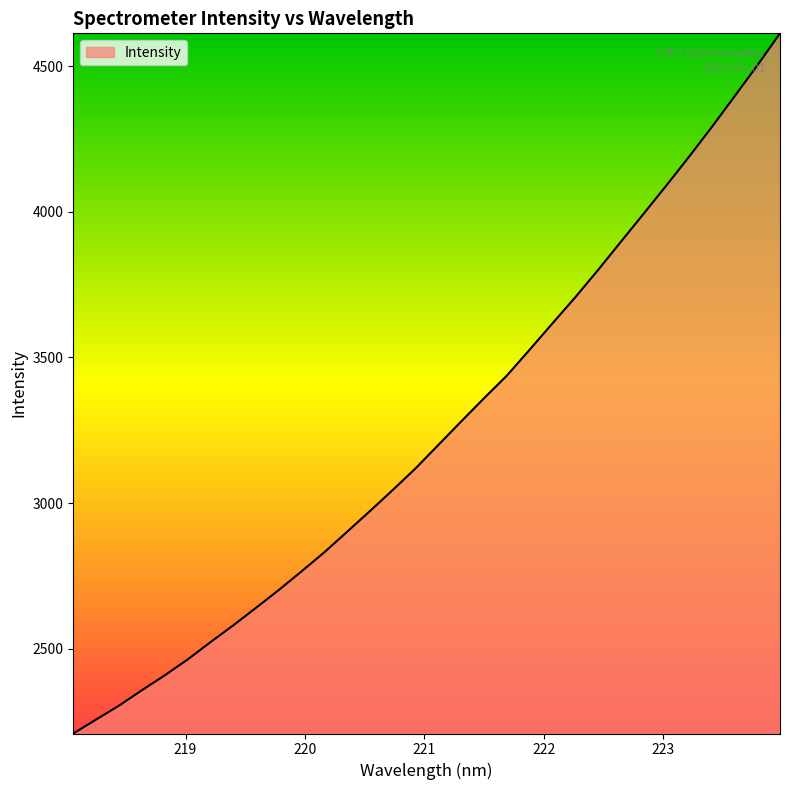

What is the average value?

3248.7